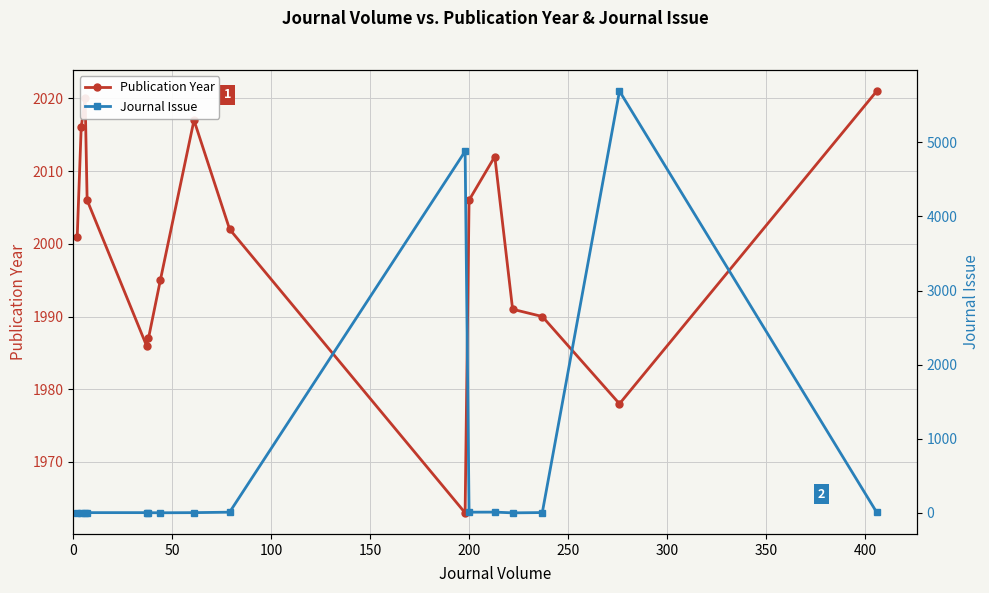

True or false: Publication Year has more than 1 interior local peaks.

True